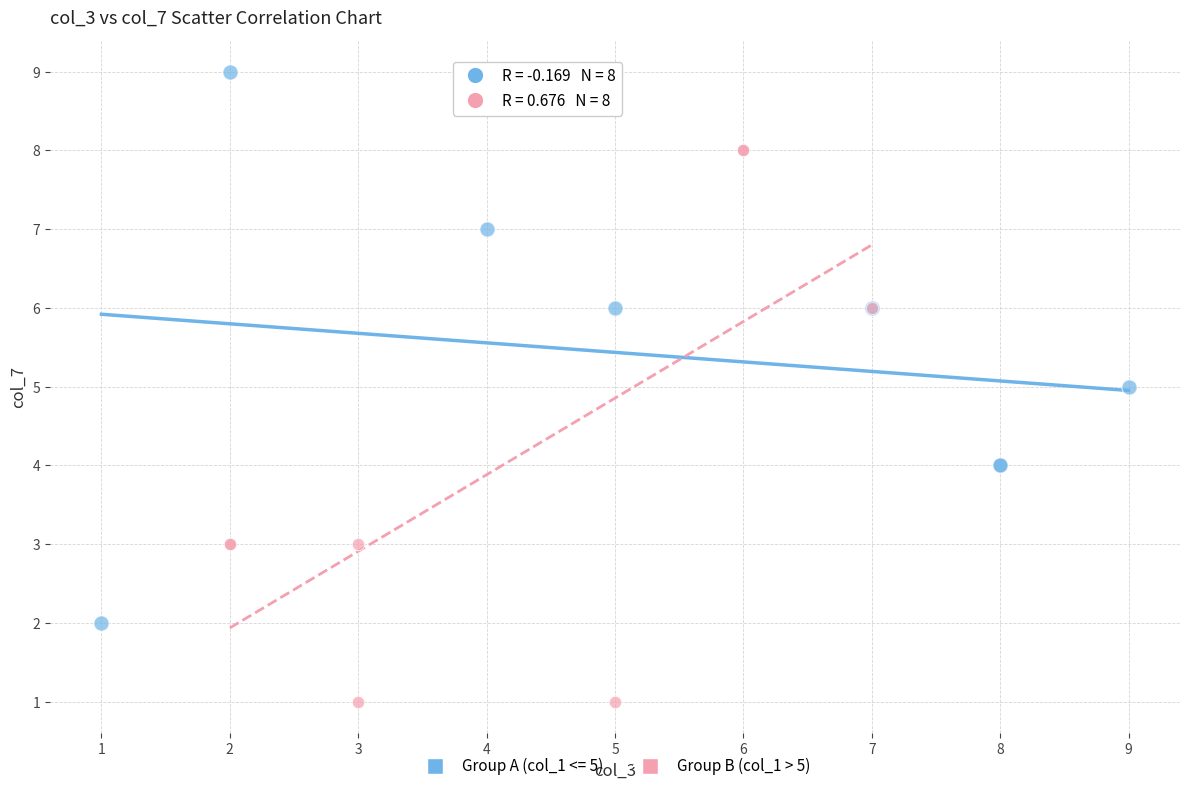

Which series reaches the minimum Y coordinate?

Group B (col_1 > 5)